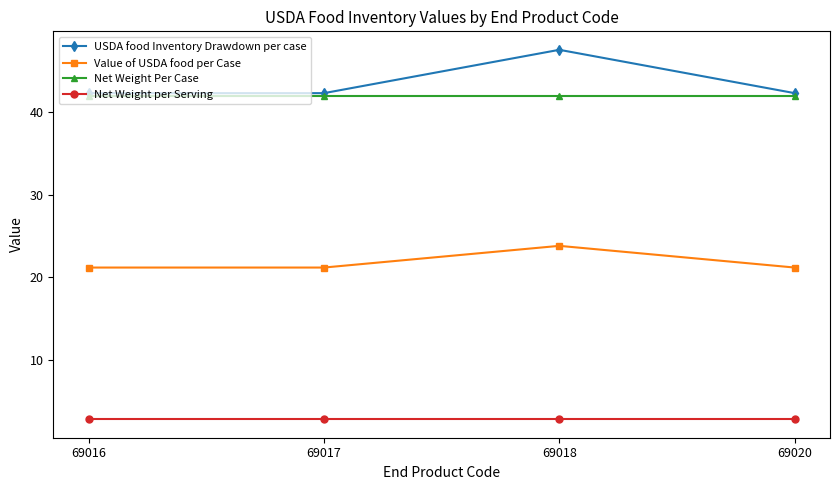

Which series has the largest range (max minus min)?

USDA food Inventory Drawdown per case